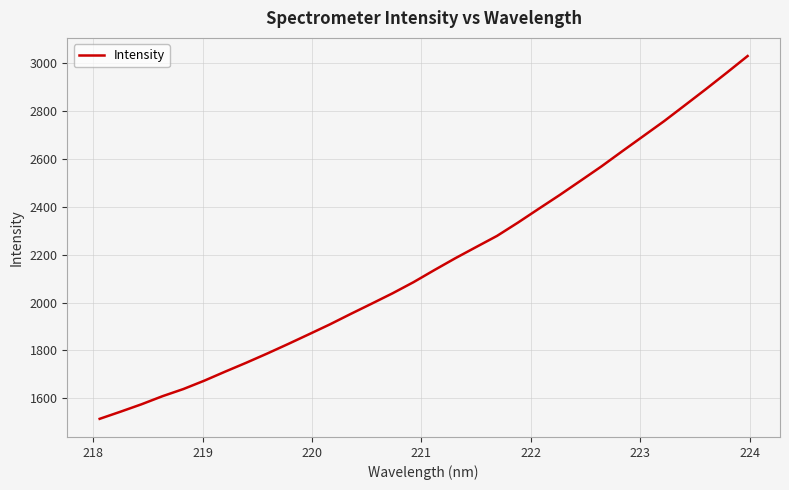

What is the average value?

2166.7